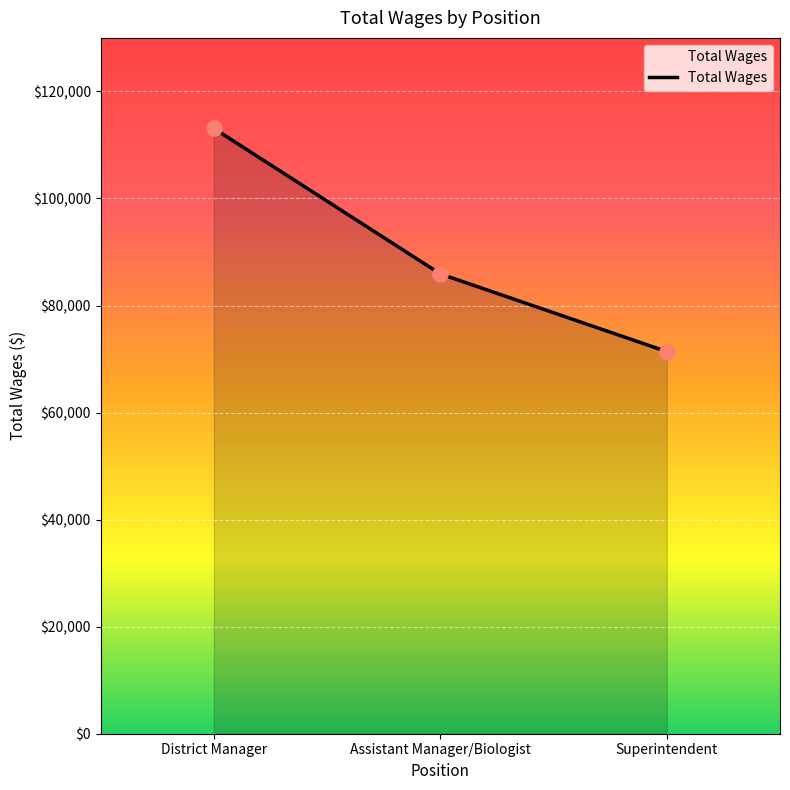

Between Assistant Manager/Biologist and Superintendent, which is larger?

Assistant Manager/Biologist